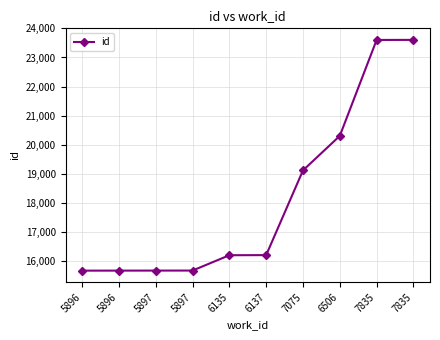

What is the value of the 6th point from the left?

16190